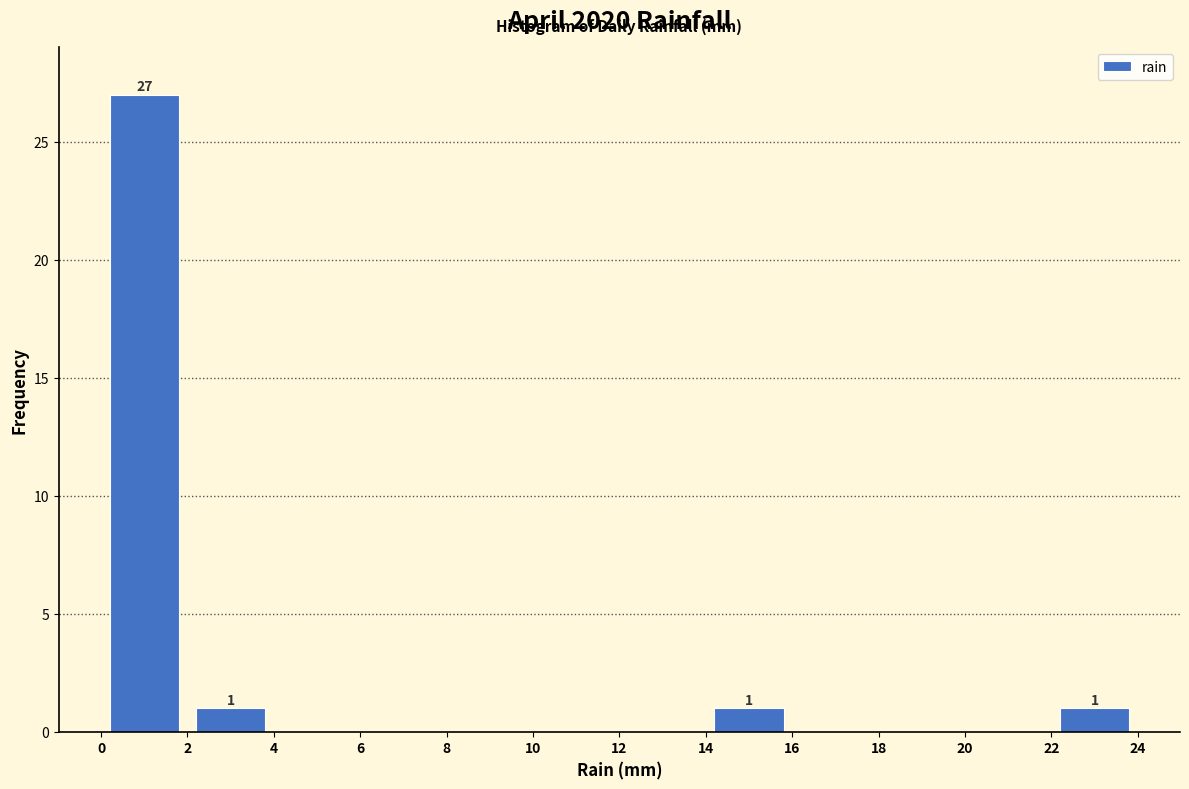

Which range on the x-axis has the tallest bar?

0 to 2